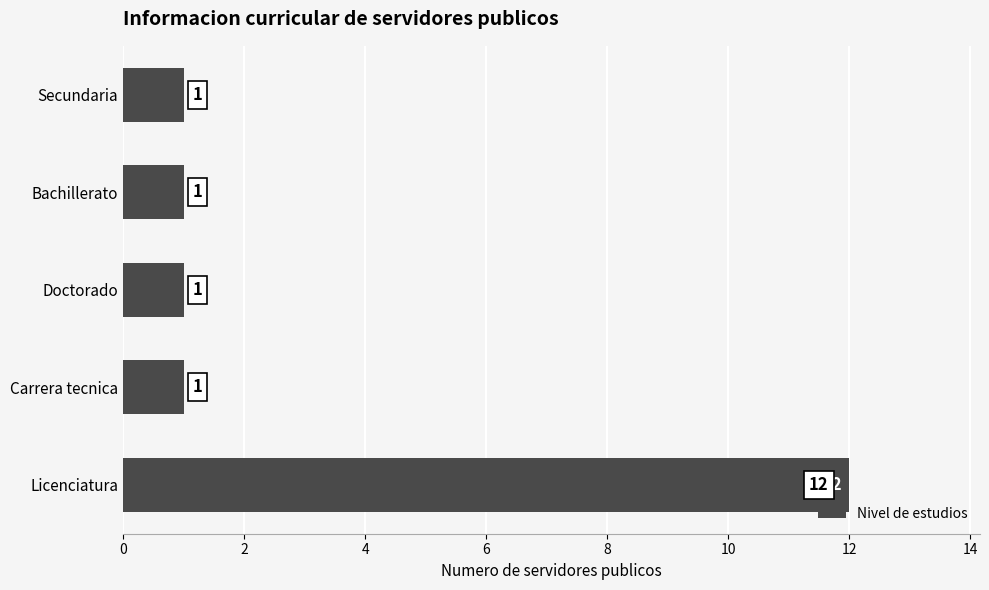

What is the change in value from Licenciatura to Doctorado?

-11